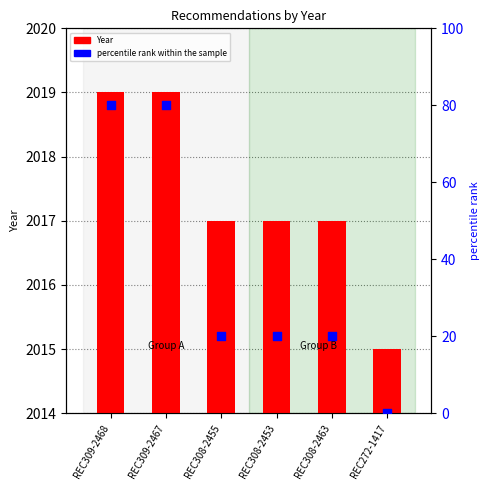

At how many categories does at least one series exceed 2007?

6